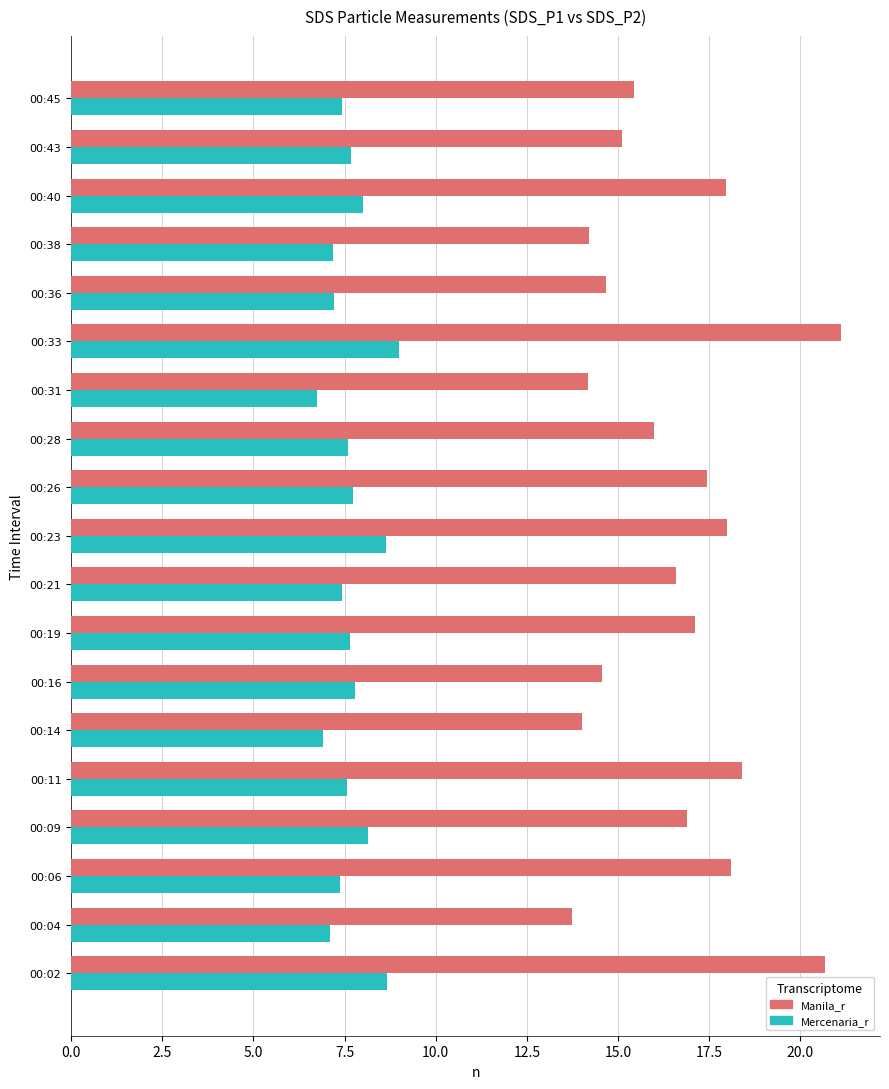

Rank the series by their maximum value, from lowest to highest.

Mercenaria_r, Manila_r